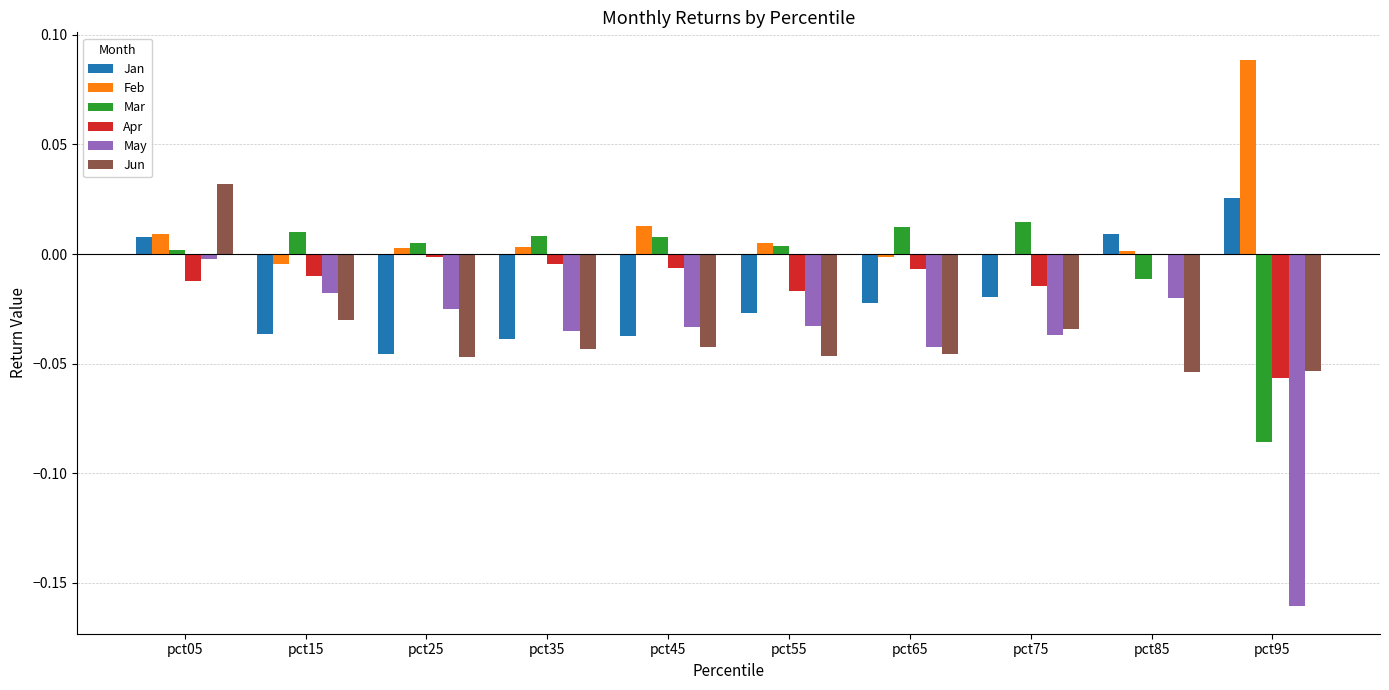

What is the sum of all May values?

-0.4